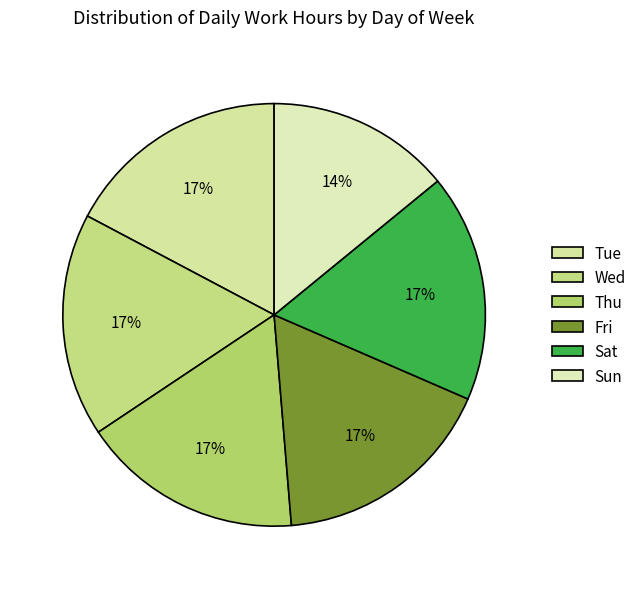

Approximately how many times larger is the value at Tue compared to Sat?

1.0